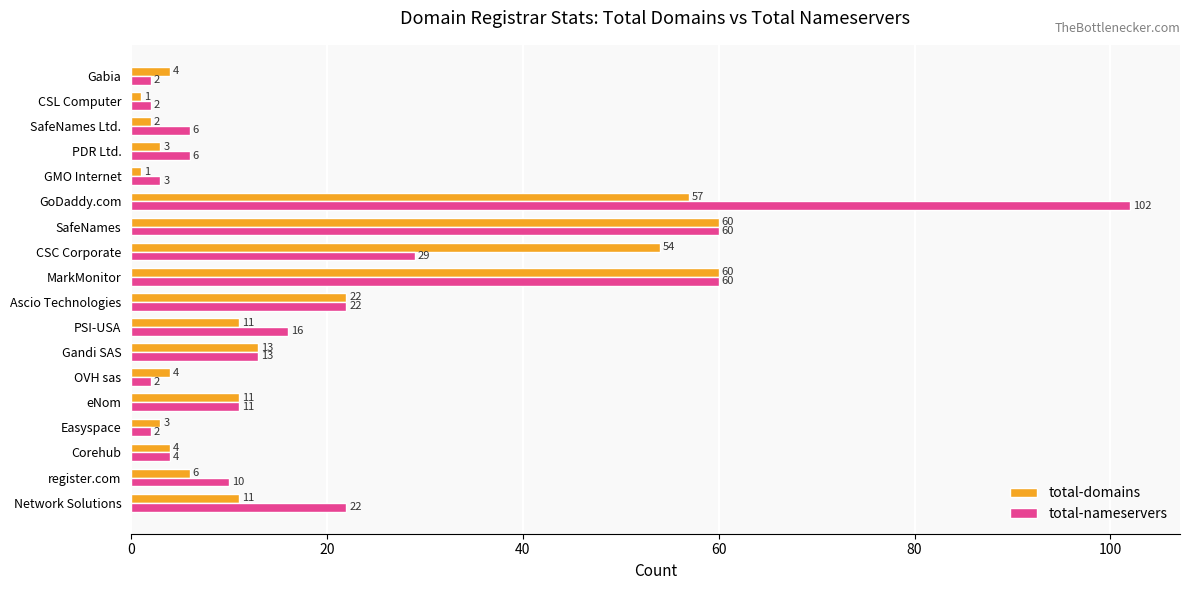

What is the approximate value of total-domains at register.com, to the nearest 5?

5